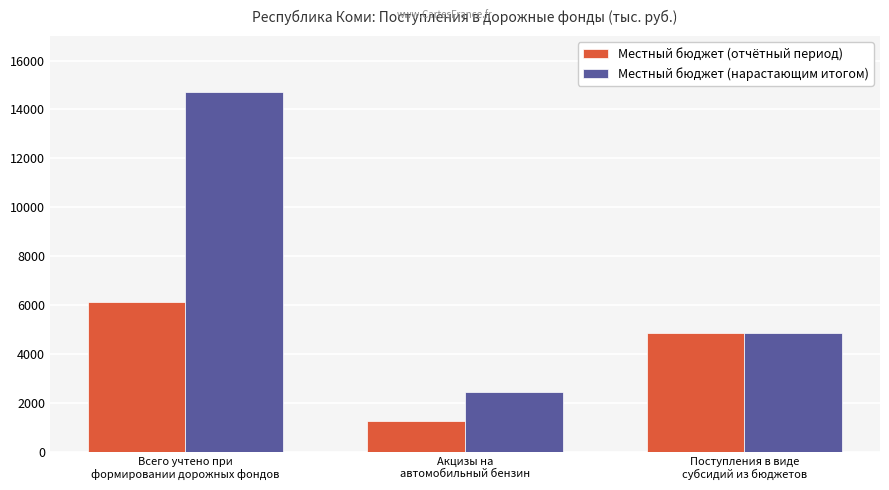

Is it true that Местный бюджет (отчётный период) equals 352.0 at Акцизы на
автомобильный бензин?

False